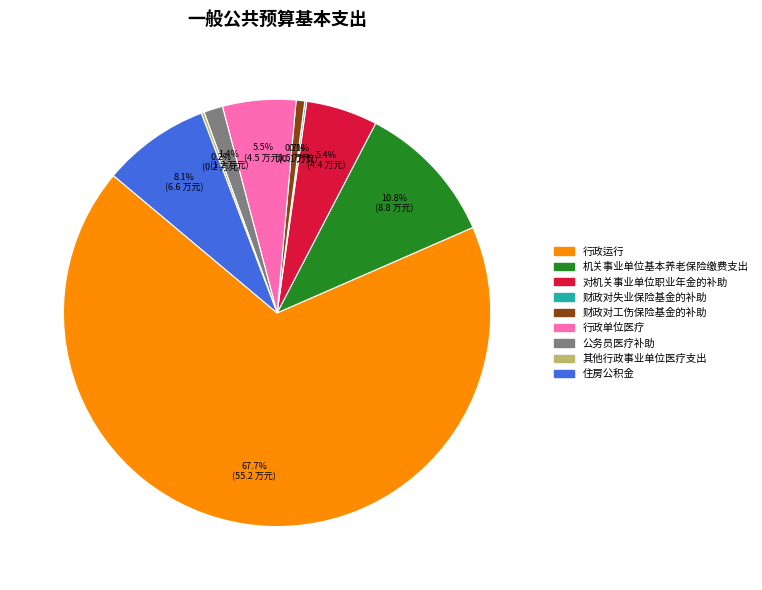

Combined, do 行政运行 and 对机关事业单位职业年金的补助 account for over 50%?

Yes